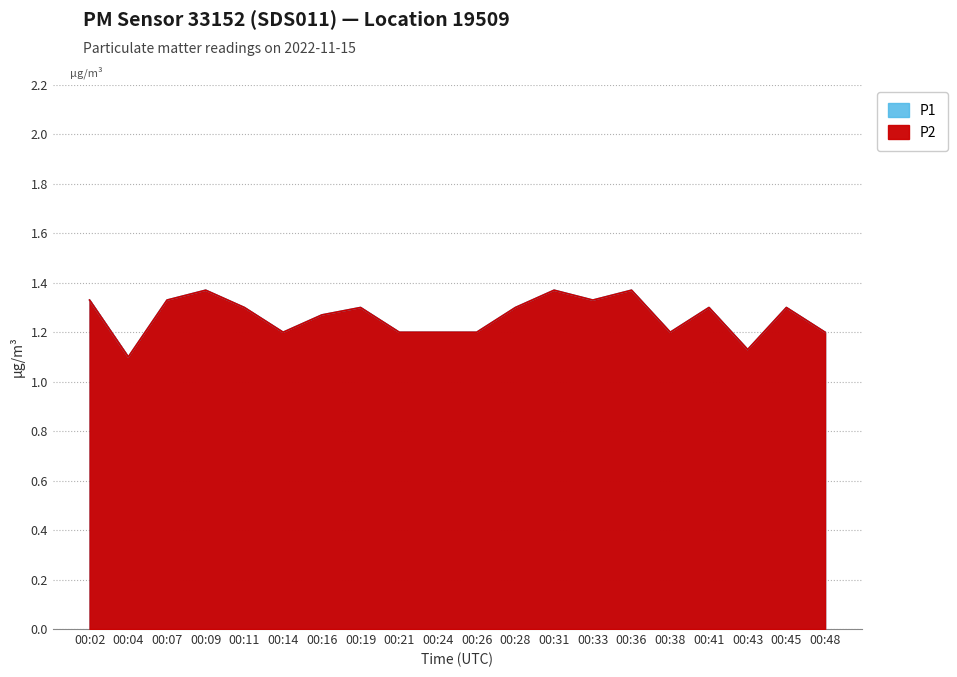

How many lines are shown in the chart?

2